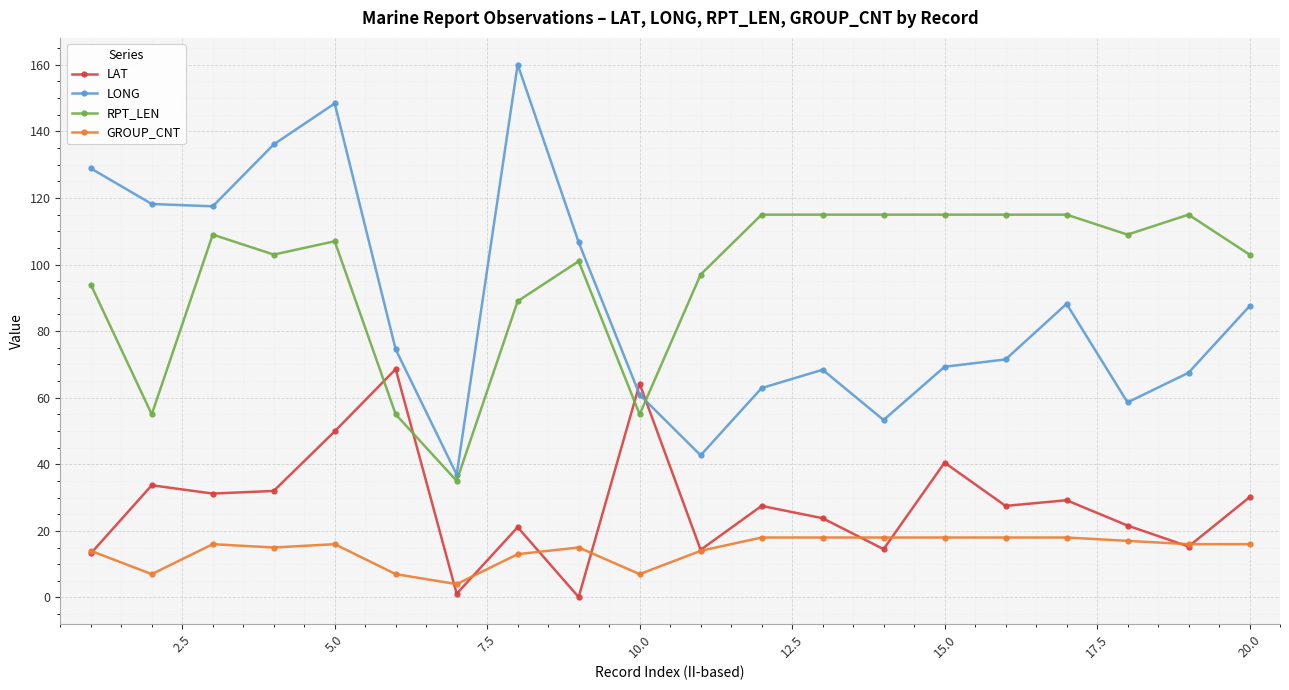

How many lines are shown in the chart?

4